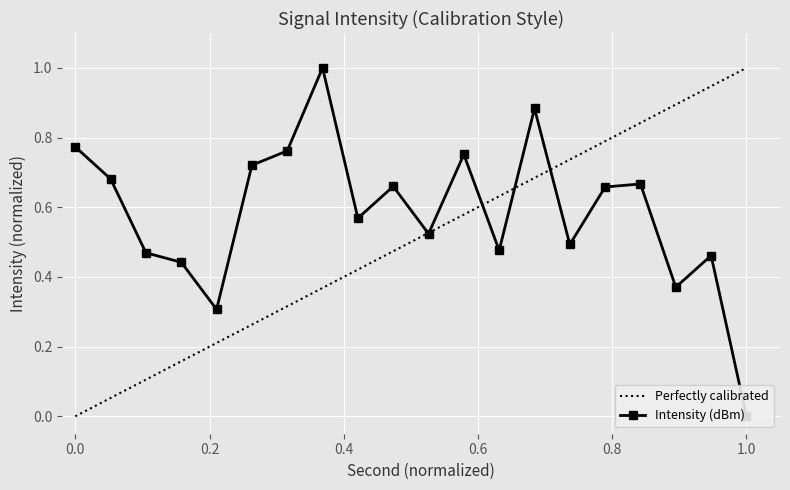

What value does the data have at 16?

0.6